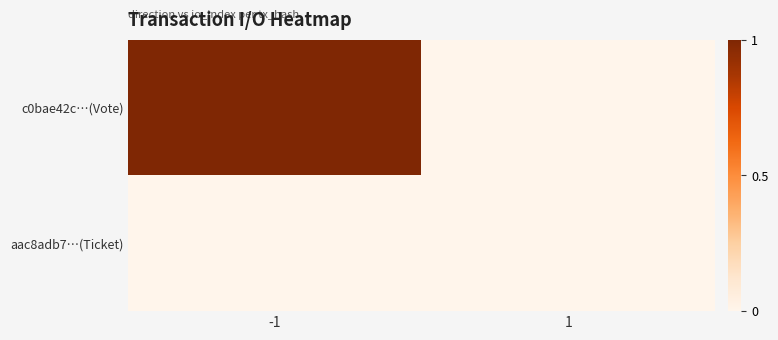

What is the difference between the highest and lowest values at -1?

1